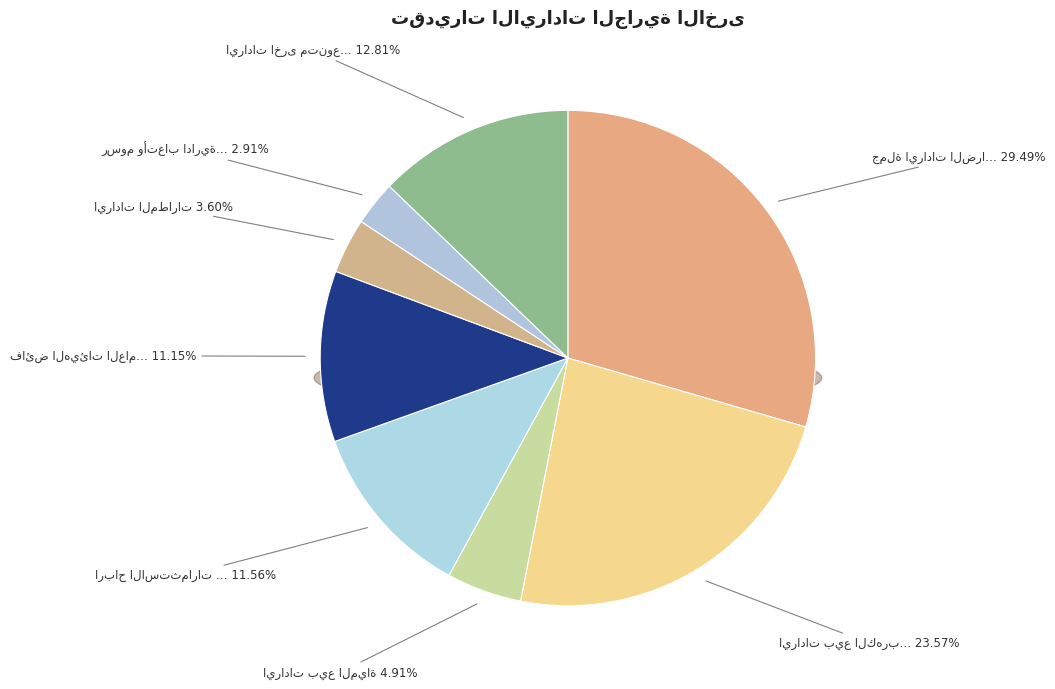

The رسوم وأتعاب ادارية مختلفة slice represents 3% of the pie. True or false?

True